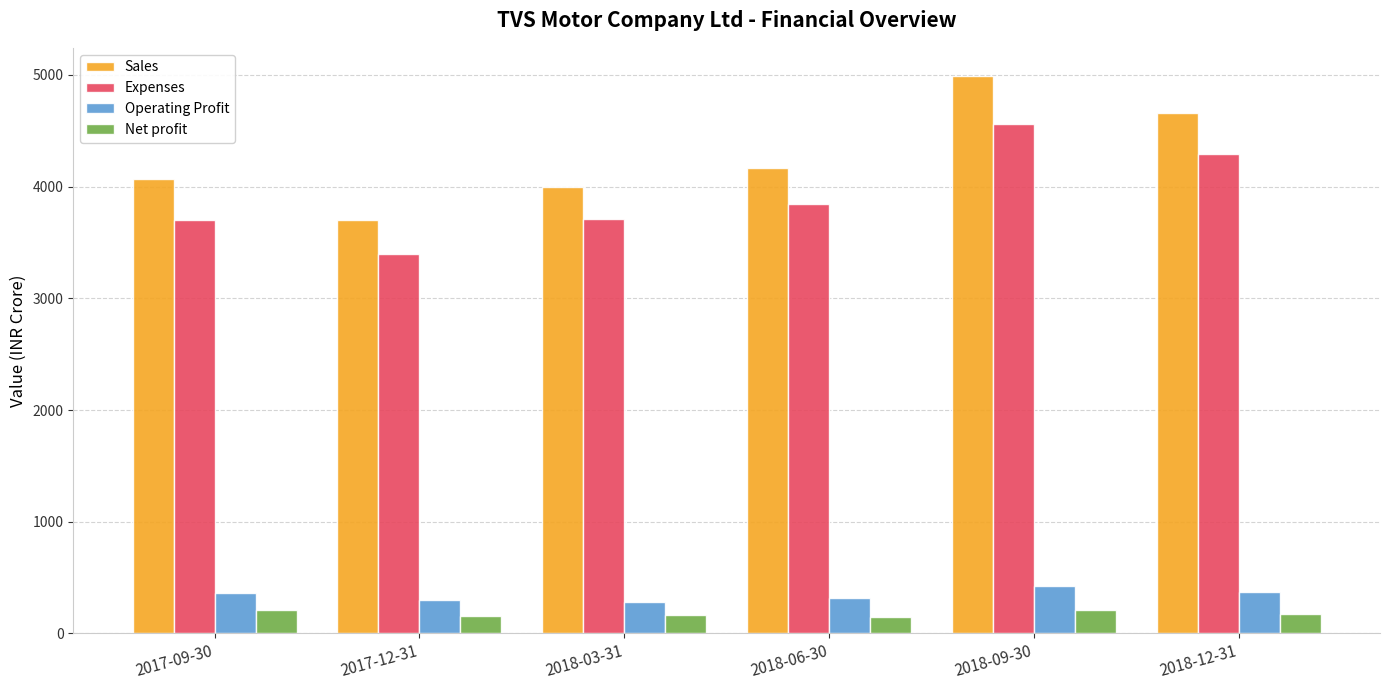

Rank the series by their maximum value, from highest to lowest.

Sales, Expenses, Operating Profit, Net profit